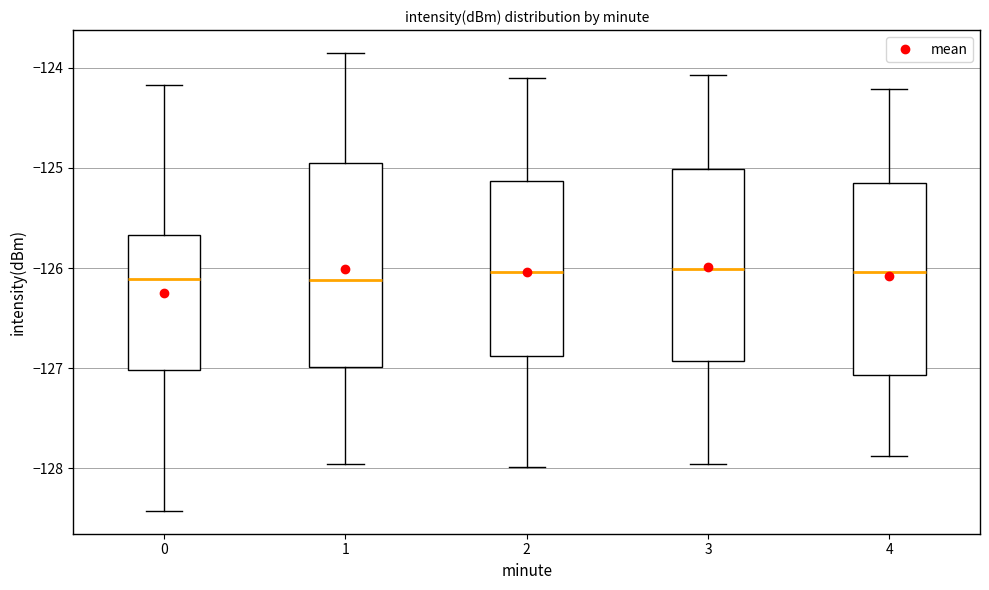

Where does the upper whisker of the box at x = 1 end on the y-axis? The values are not printed on the chart, so give them approximately, as read against the axis.

-123.9